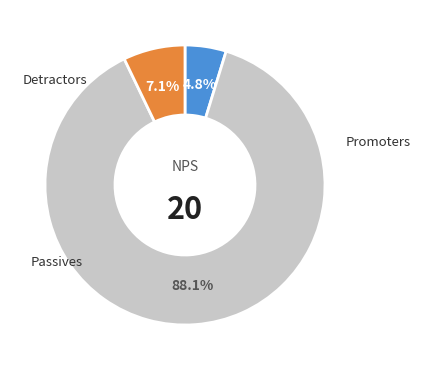

Is there a majority slice in this chart?

Yes